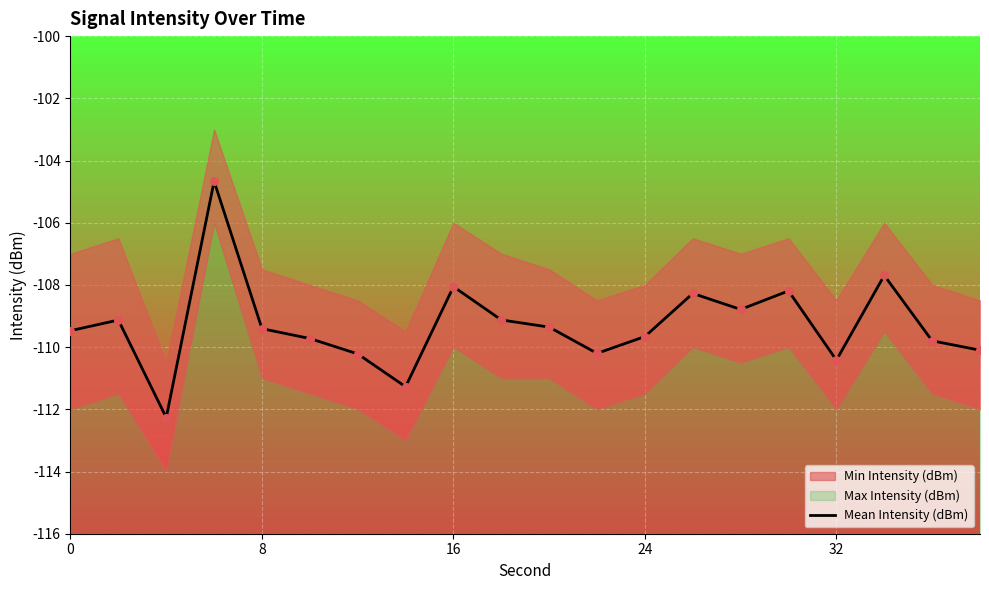

What is the lowest value of the Mean Intensity (dBm) series?

-112.3